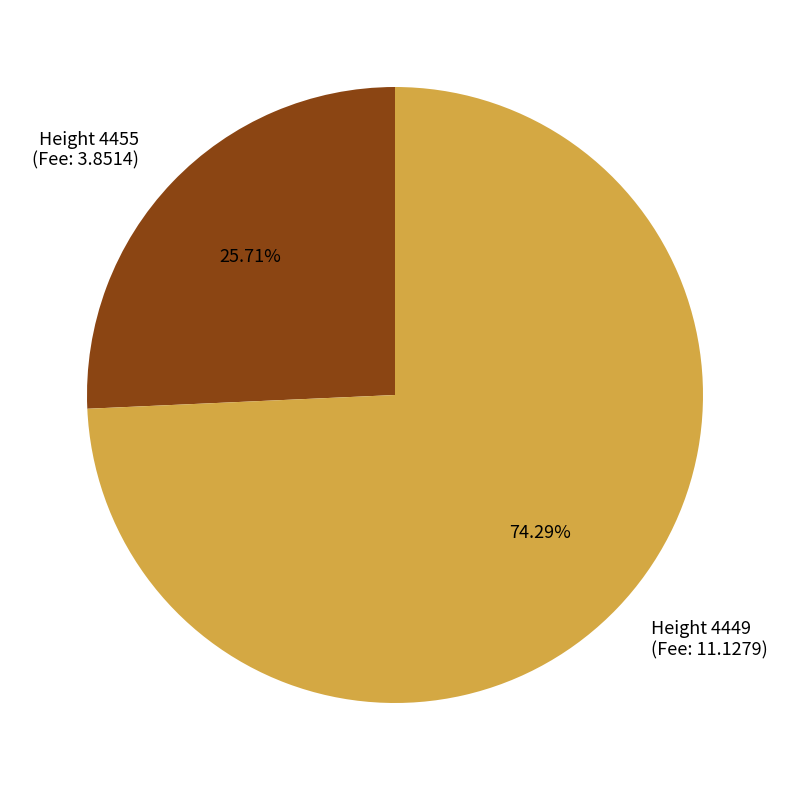

Combined, do Height 4455 (Fee: 3.8514) and Height 4449 (Fee: 11.1279) account for over 50%?

Yes